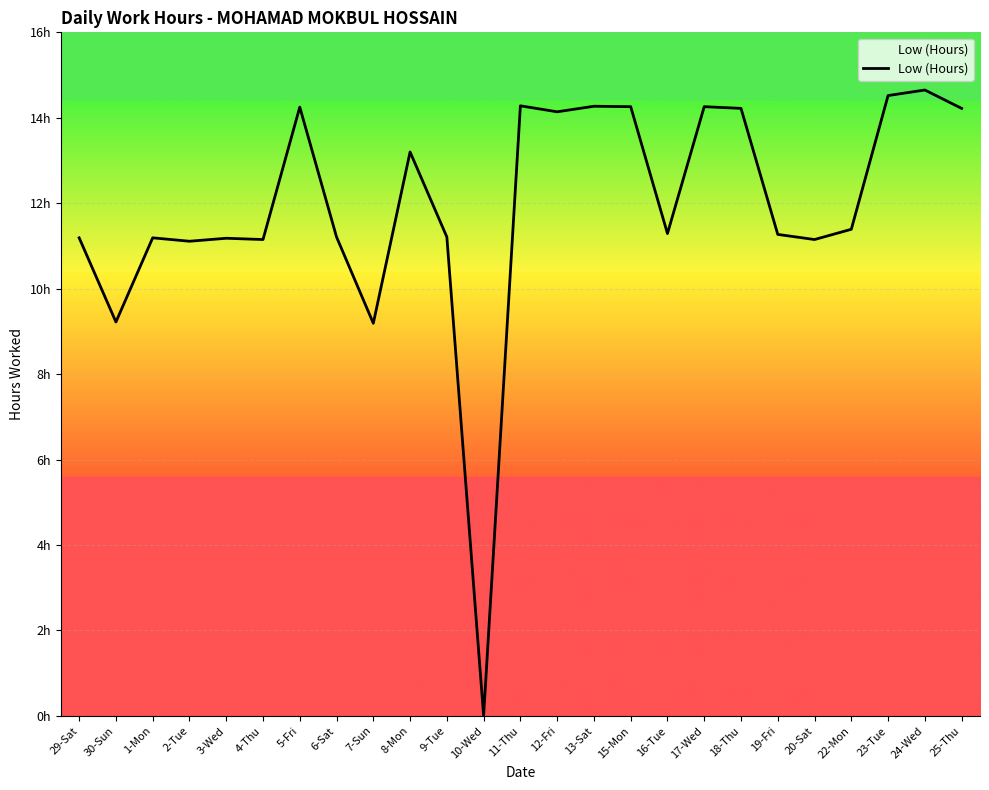

What is the difference between the values at 22-Mon and 7-Sun?

2.2